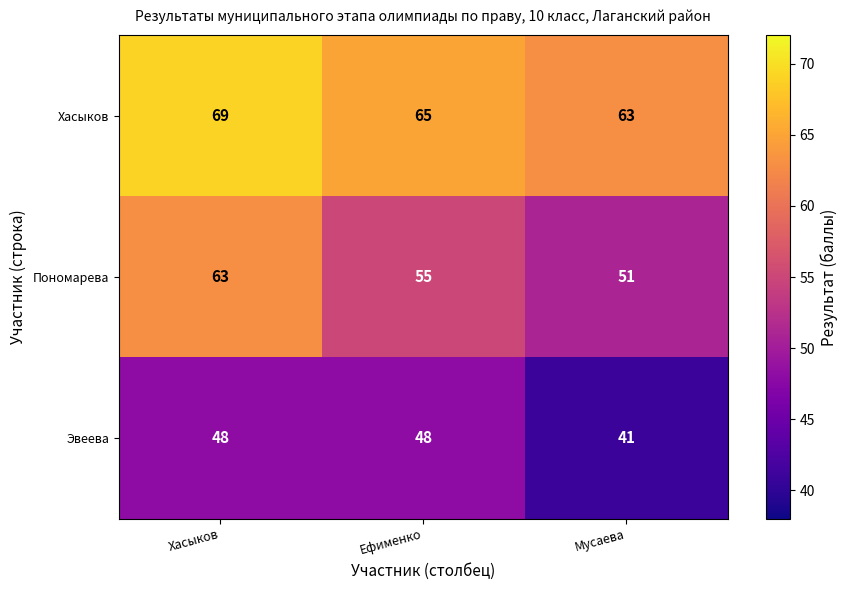

What is the difference between the maximum and second lowest values in the Пономарева series?

8